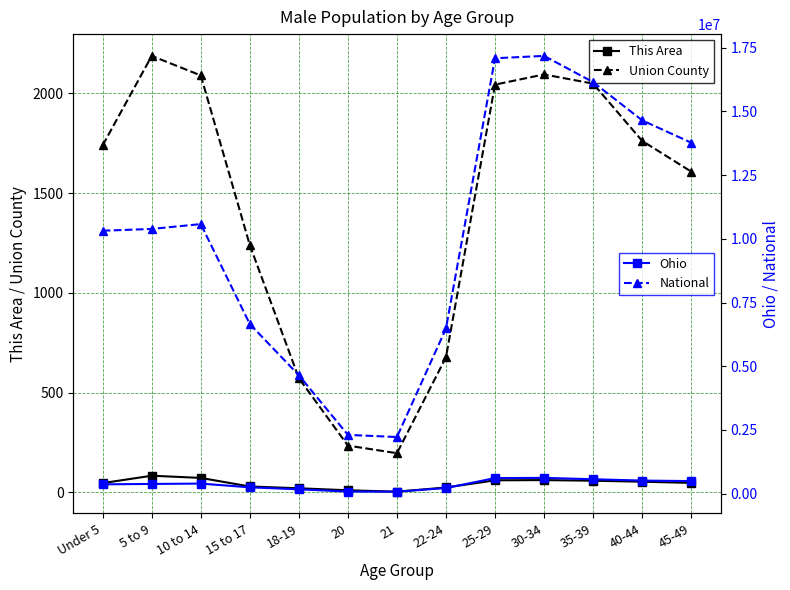

Is it true that This Area equals 72 at 10 to 14?

True